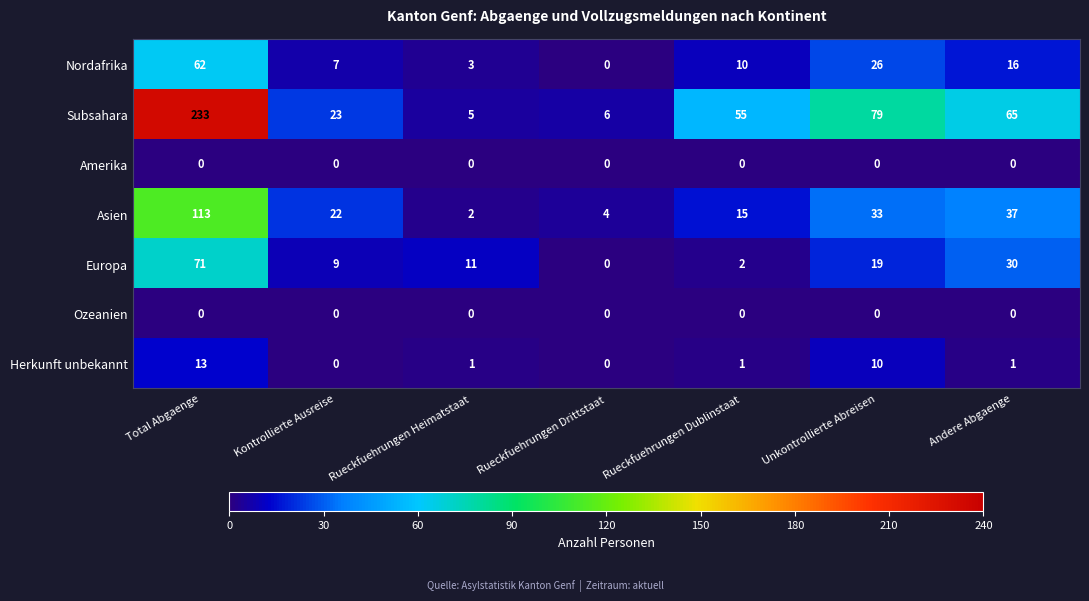

Between Kontrollierte Ausreise and Andere Abgaenge, which series saw the biggest shift?

Subsahara